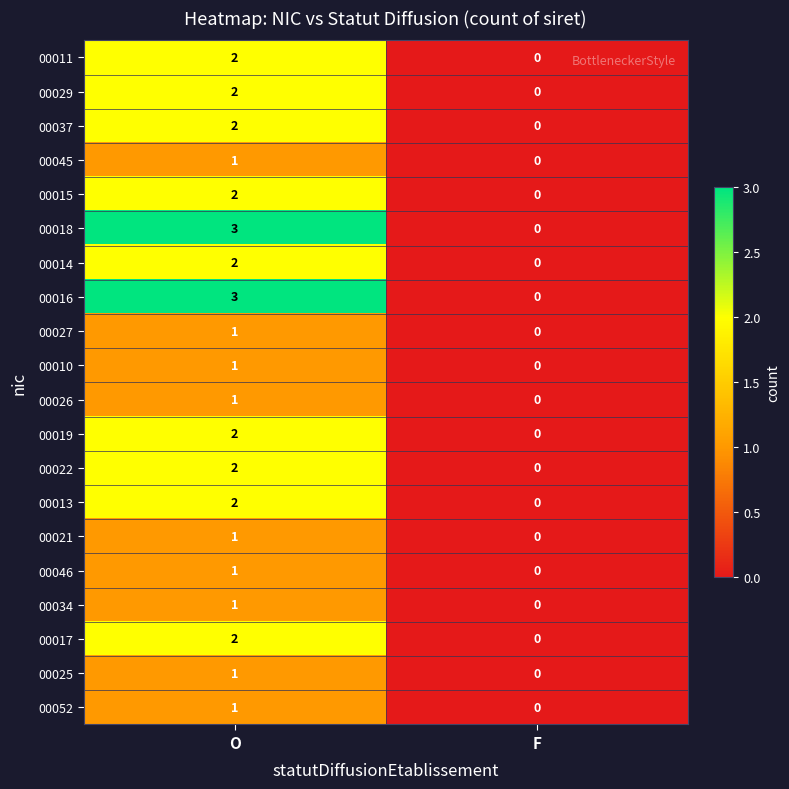

At which category is the sum across all series the highest?

O